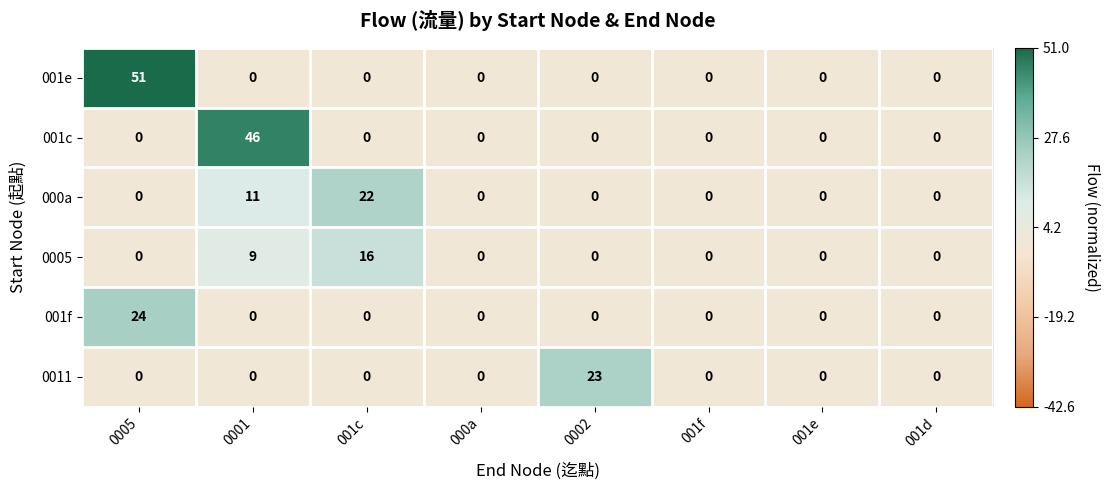

Which series has the widest spread of values?

001e